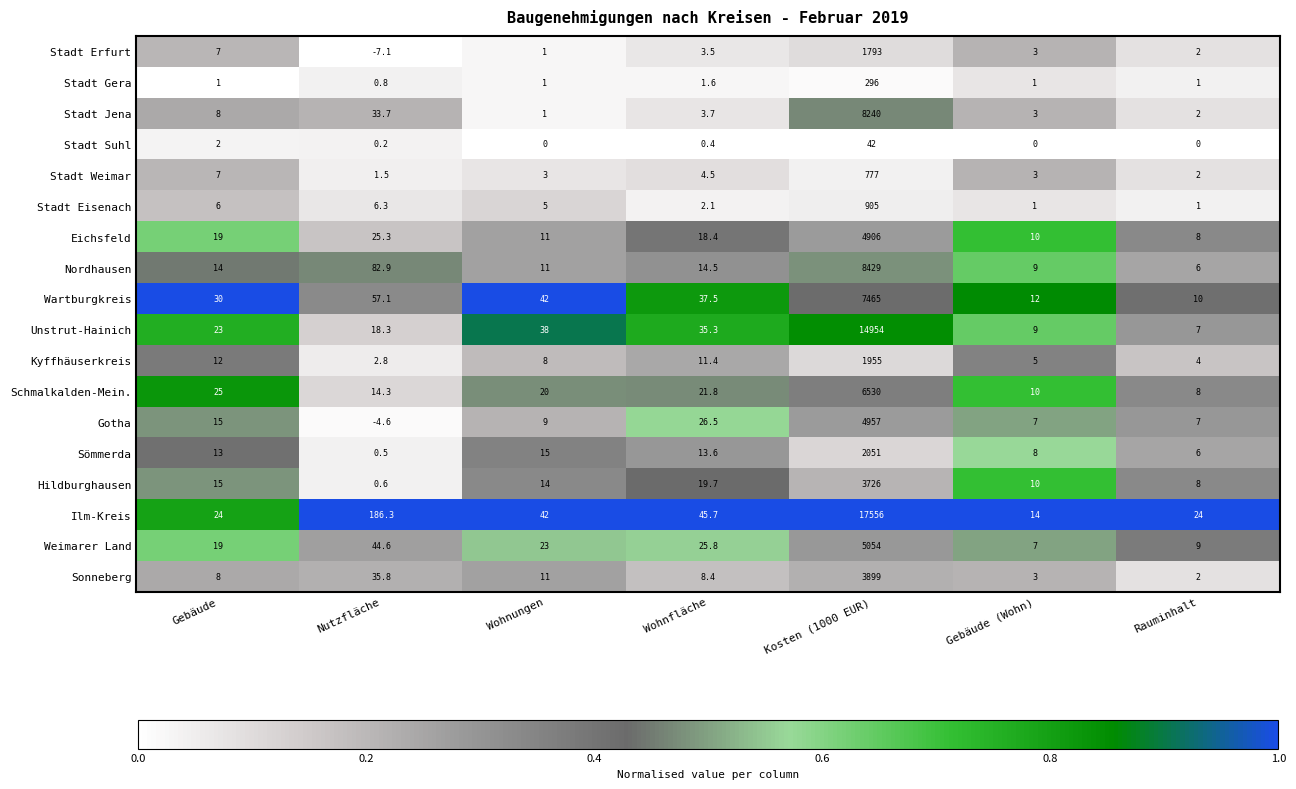

List the labels in order of Kyffhäuserkreis value, smallest first.

Nutzfläche, Rauminhalt, Gebäude (Wohn), Wohnungen, Wohnfläche, Gebäude, Kosten (1000 EUR)